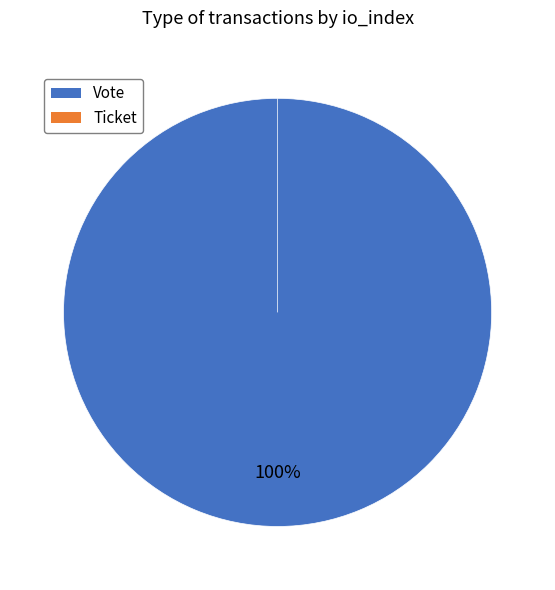

Is it true that Ticket is 0% of the pie?

True